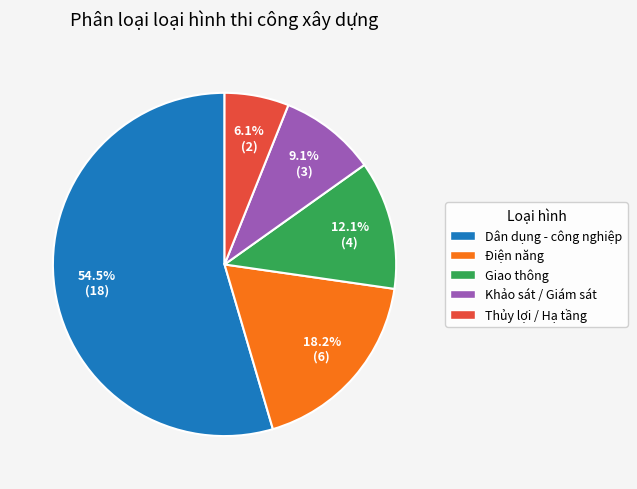

Which category has the biggest portion of the pie?

Dân dụng - công nghiệp